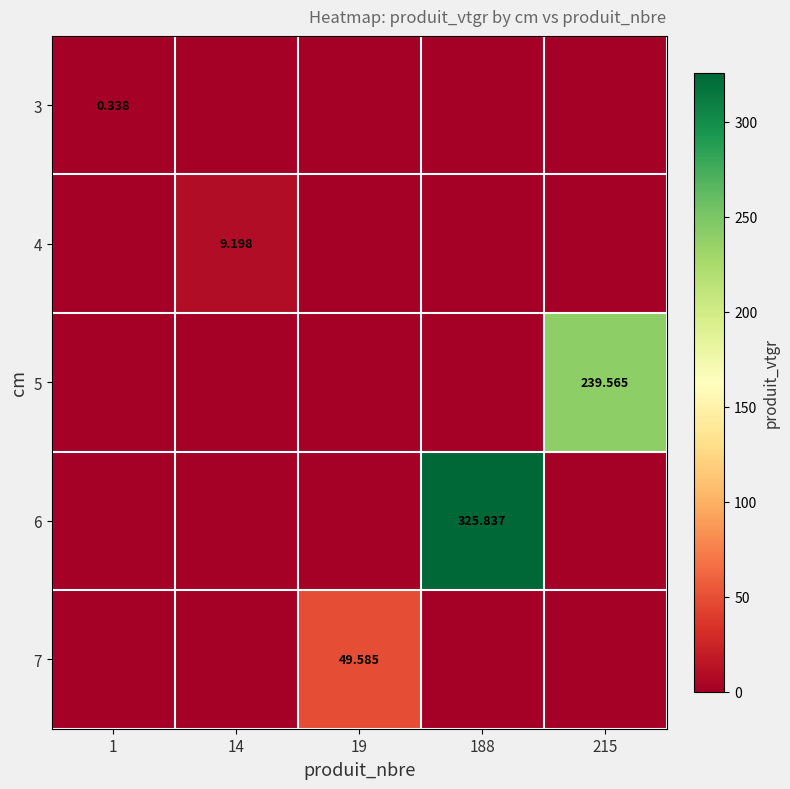

What is the average value of the 4 series?

1.8